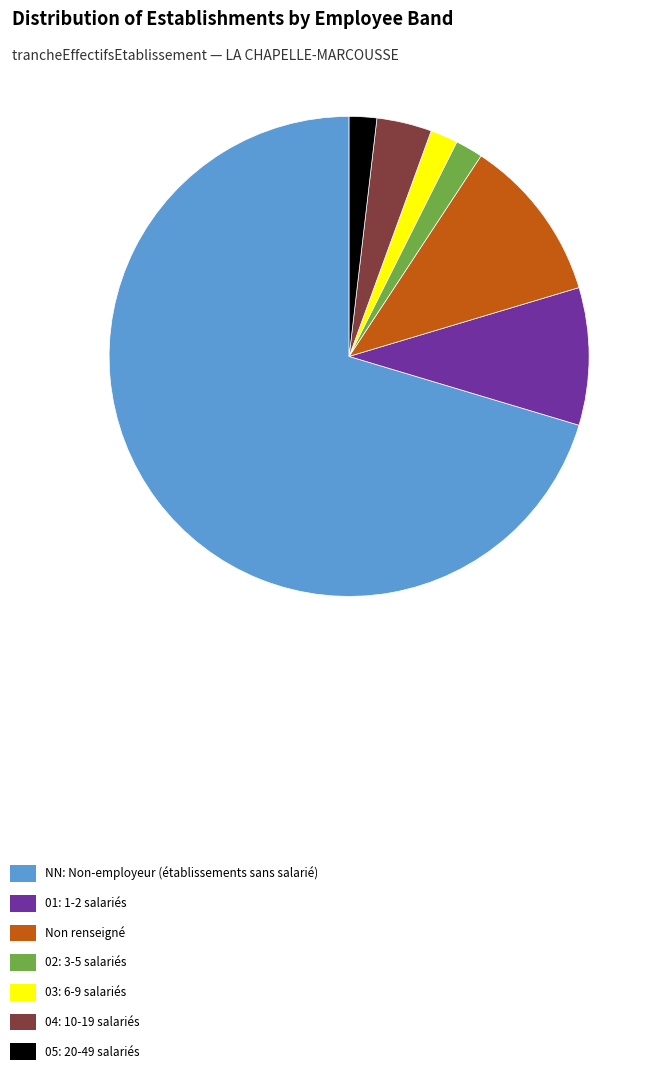

Count the number of slices in the pie.

7